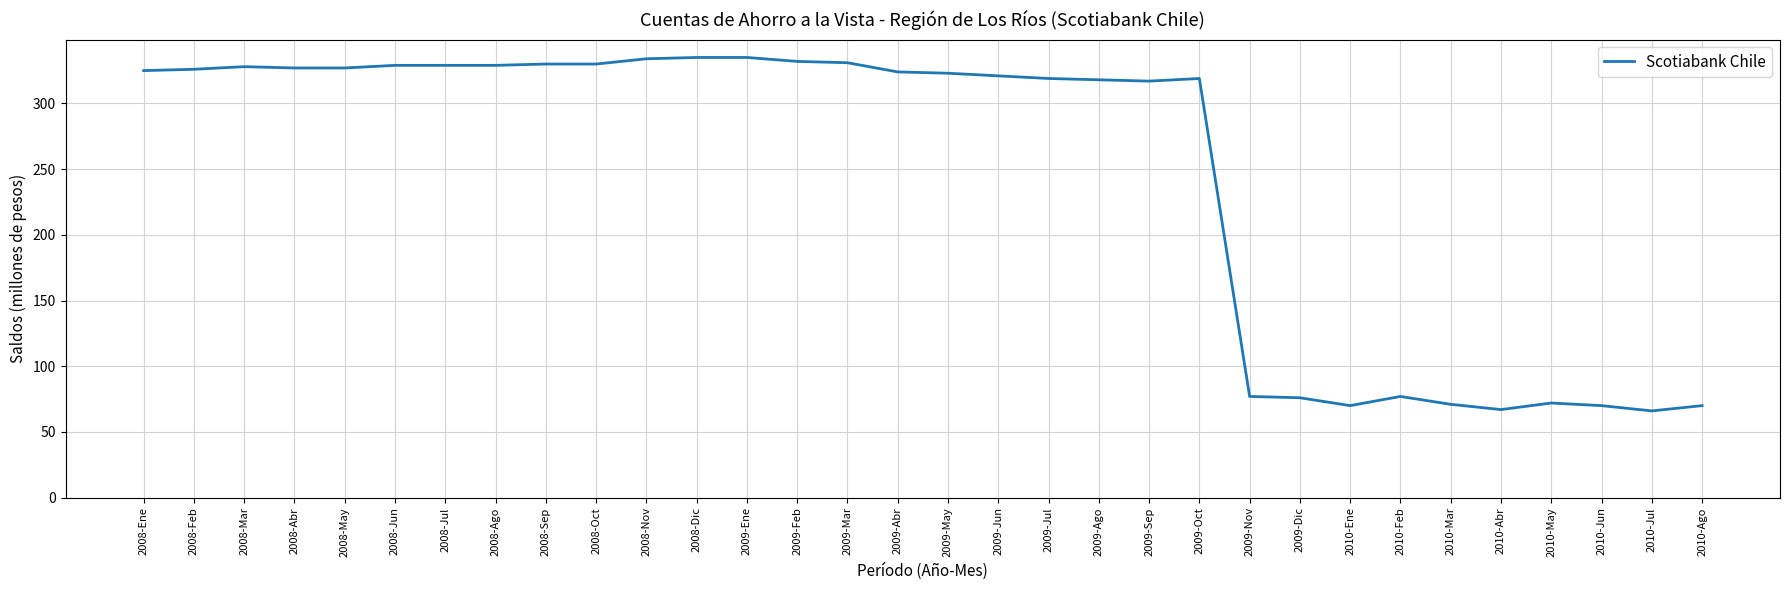

What is the difference between the maximum and minimum values?

269